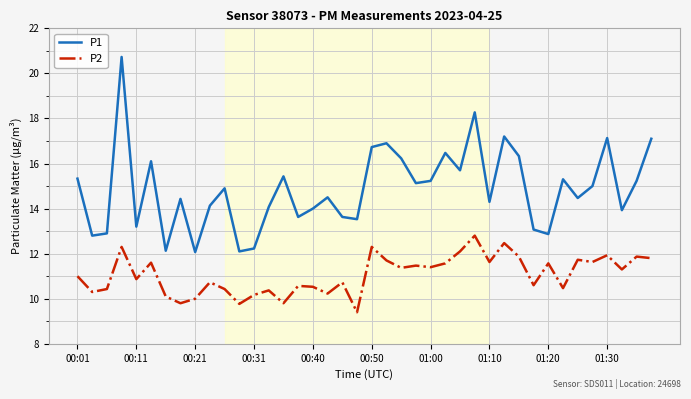

Which series has the largest total across all categories?

P1